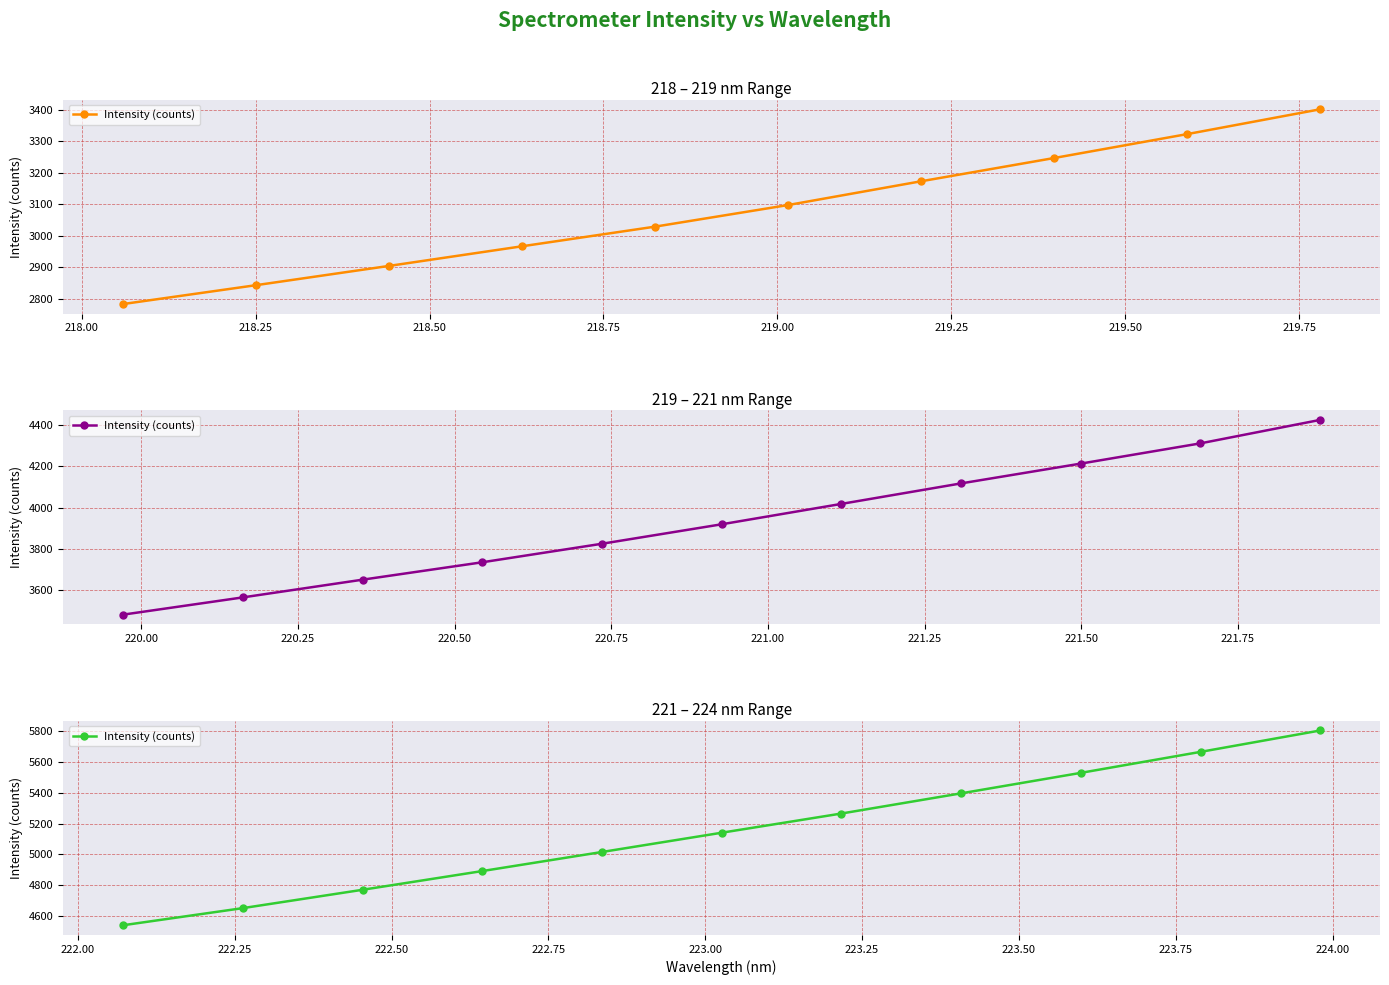

How many values exceed 5140?

6